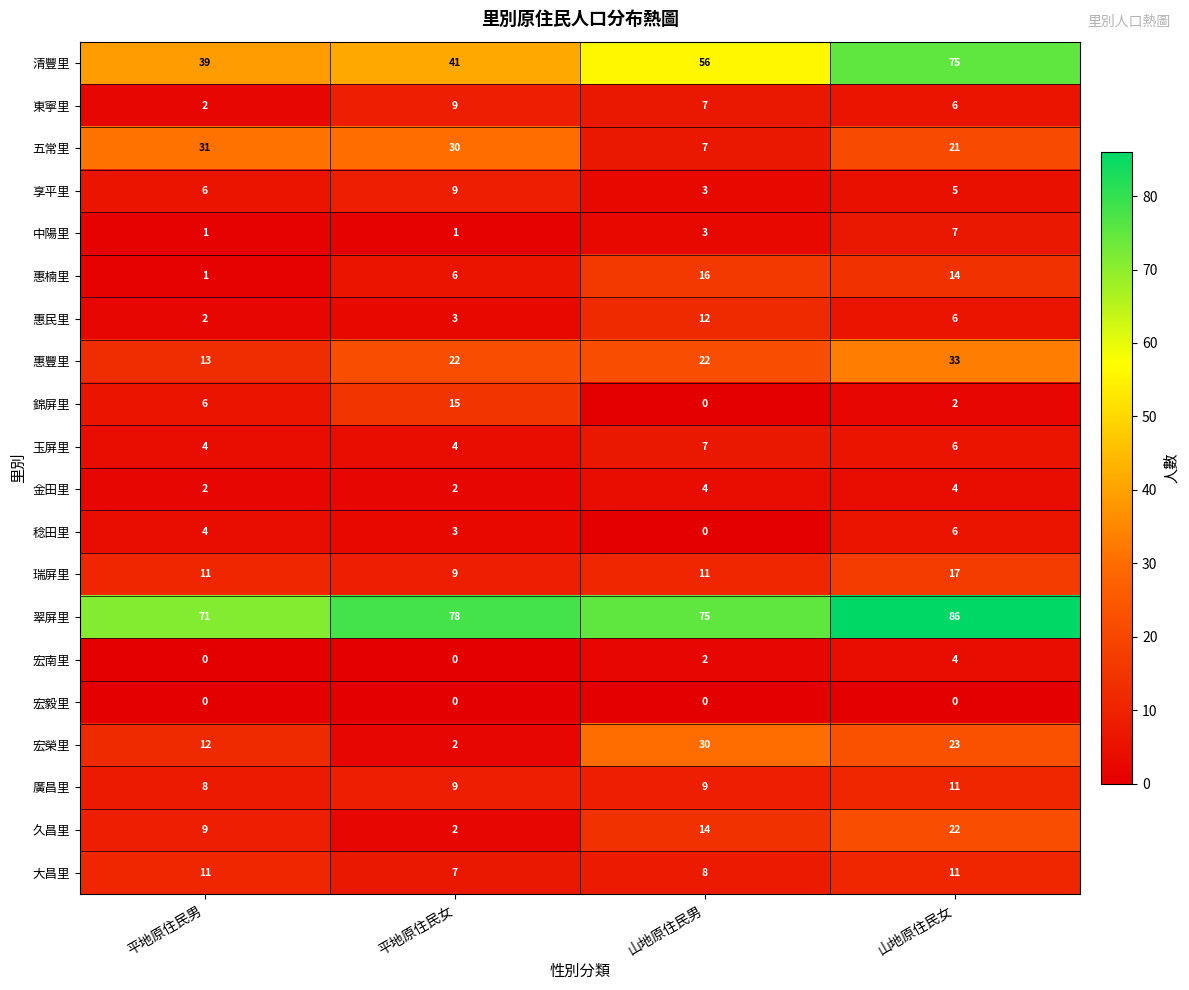

What is the spread (max minus min) of values at 山地原住民男?

75